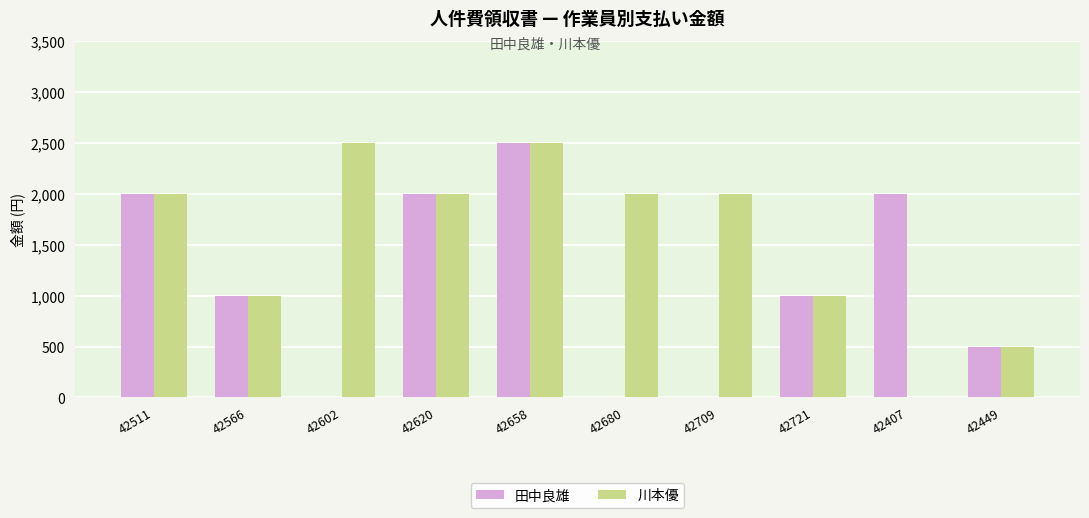

Are the bars horizontal?

No